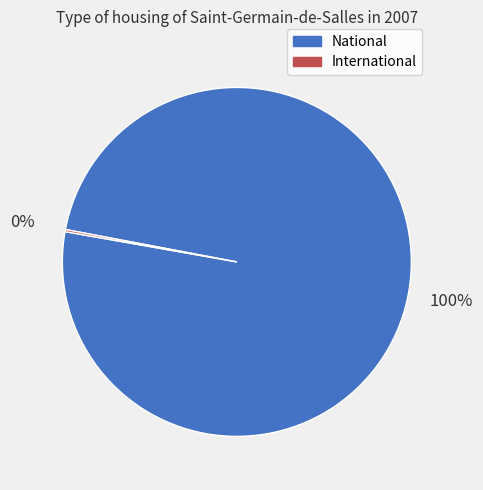

Which category has the biggest portion of the pie?

National